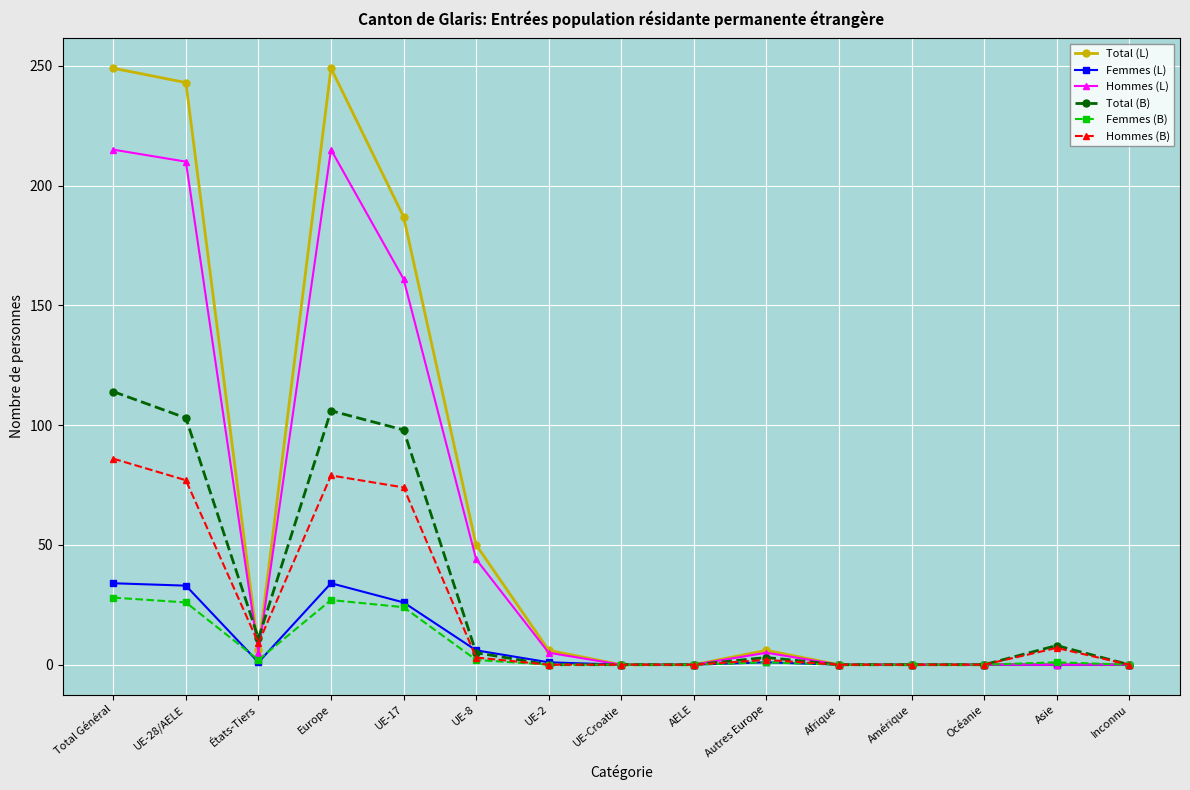

The Hommes (L) series shows -76 at UE-Croatie. True or false?

False